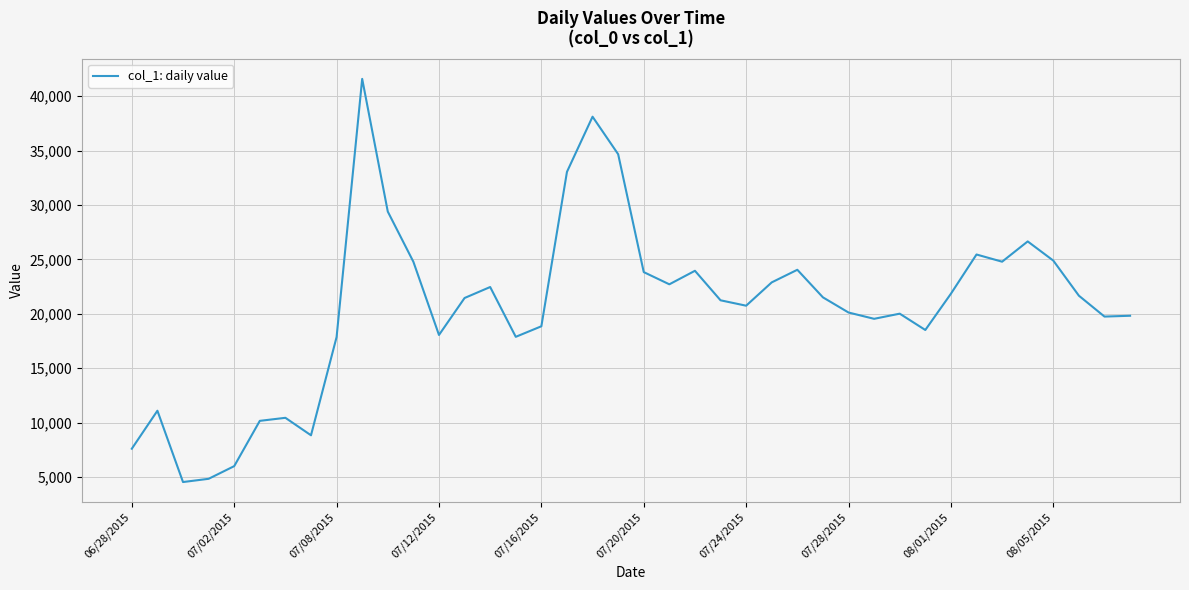

What is the difference between the maximum and minimum values?

37052